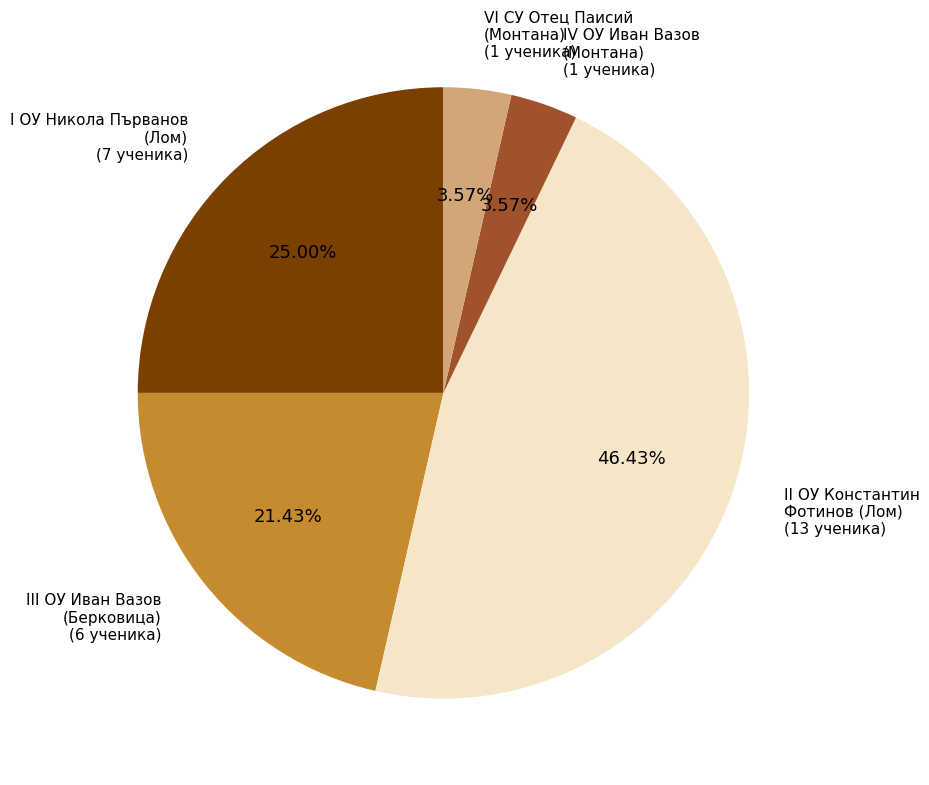

To the nearest percent, what is the average slice percentage?

20%